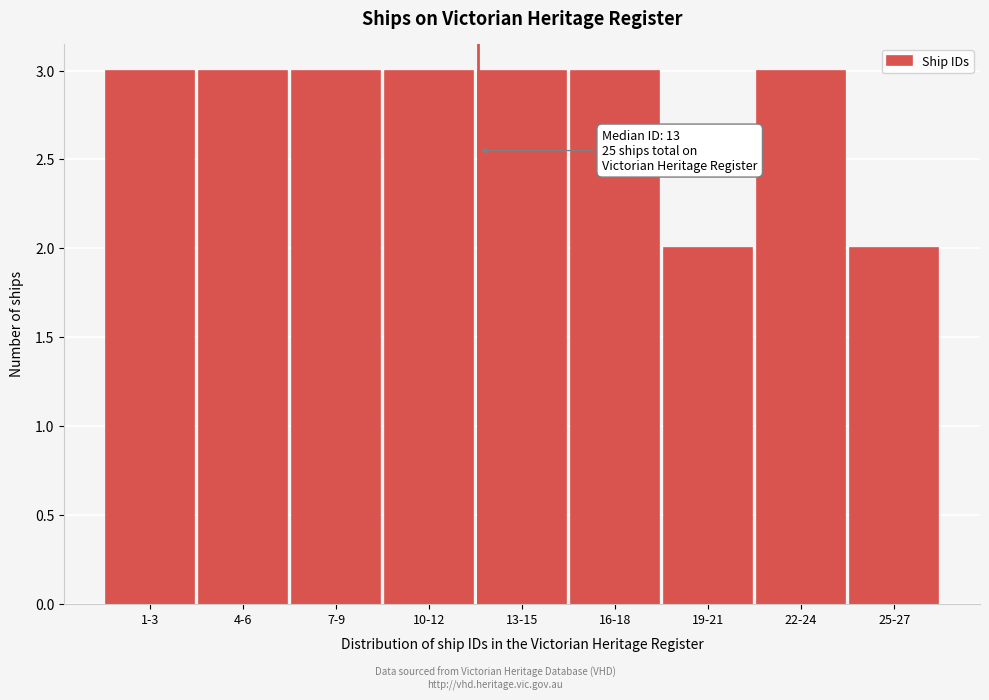

Reading left to right, what are all the values shown in this chart?

1-3=3	4-6=3	7-9=3	10-12=3	13-15=3	16-18=3	19-21=2	22-24=3	25-27=2